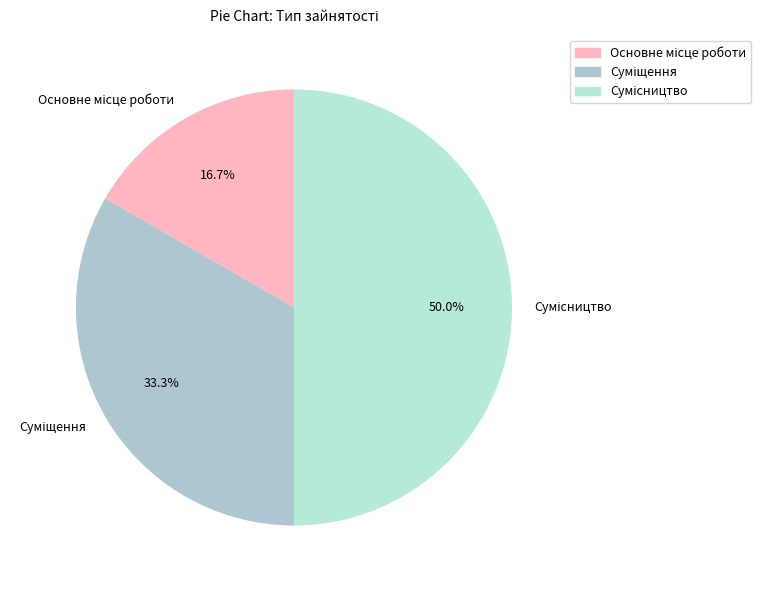

Rank the categories by value from lowest to highest.

Основне місце роботи, Суміщення, Сумісництво